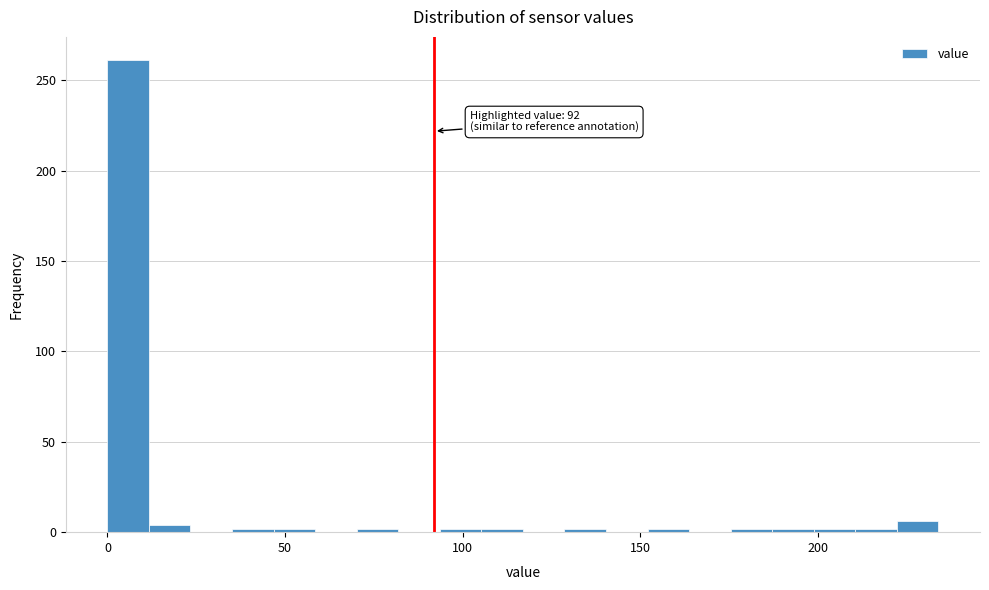

Read against the x-axis, roughly where is the centre of the tallest bar?

5